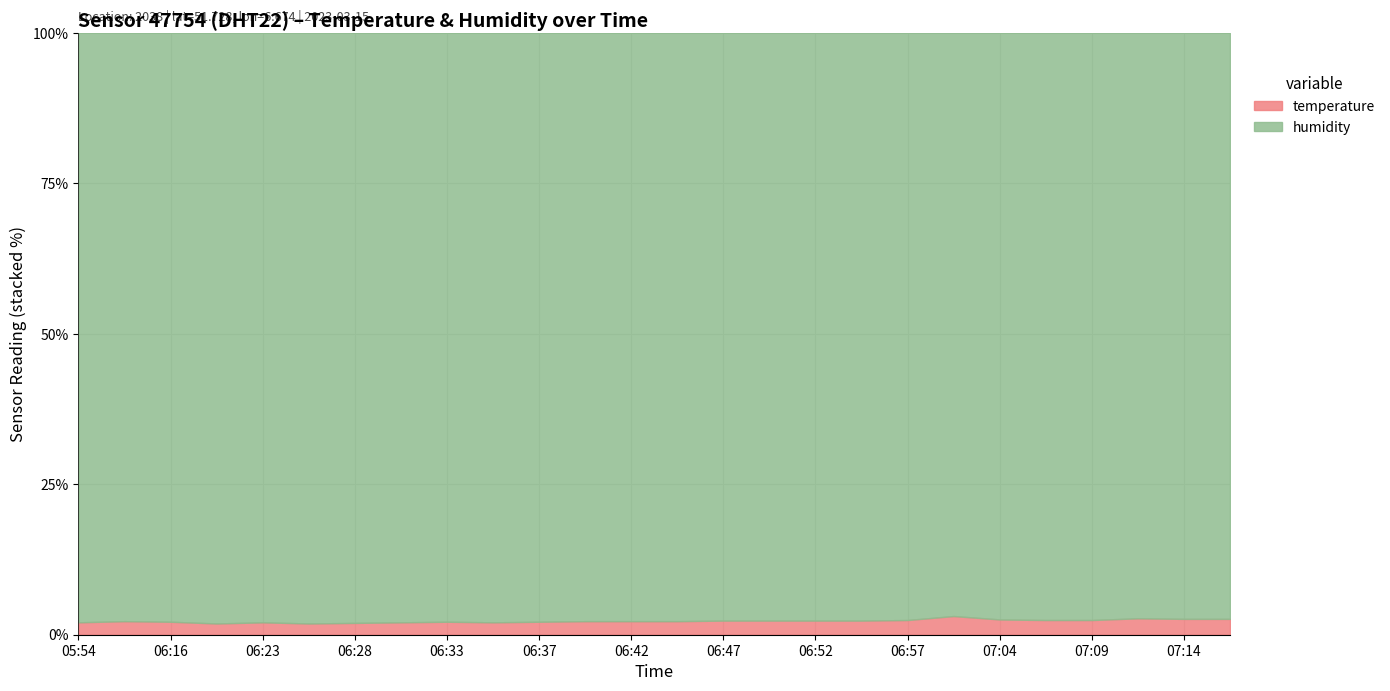

Reading left to right, list all the values displayed in this chart.

temperature: 05:54=2.1	06:03=2.3	06:16=2.2	06:20=1.9	06:23=2.1	06:25=1.9	06:28=2.0	06:30=2.1	06:33=2.2	06:35=2.1	06:37=2.2	06:40=2.3	06:42=2.3	06:45=2.3	06:47=2.4	06:50=2.4	06:52=2.4	06:54=2.4	06:57=2.5	06:59=3.2	07:04=2.6	07:07=2.5	07:09=2.5	07:12=2.8	07:14=2.7	07:16=2.7
humidity: 05:54=99.9	06:03=99.9	06:16=99.9	06:20=99.9	06:23=99.9	06:25=99.9	06:28=99.9	06:30=99.9	06:33=99.9	06:35=99.9	06:37=99.9	06:40=99.9	06:42=99.9	06:45=99.9	06:47=99.9	06:50=99.9	06:52=99.9	06:54=99.9	06:57=99.9	06:59=99.9	07:04=99.9	07:07=99.9	07:09=99.9	07:12=99.9	07:14=99.9	07:16=99.9